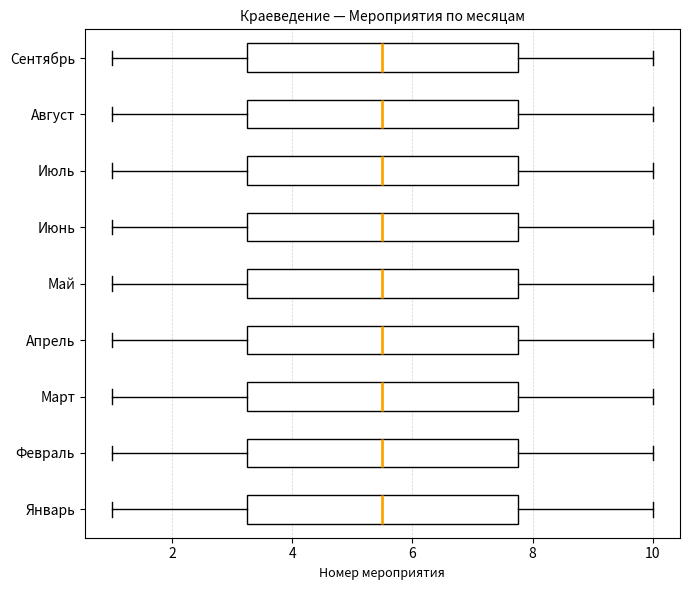

Reading bottom to top, read every box against the x-axis: the position of its median line, the range the box covers, and the ends of its whiskers. The values are not printed on the chart, so give them approximately, as read against the axis.

Январь: median 5.6, box 3.2 to 7.8, whiskers 1.0 to 10.0
Февраль: median 5.6, box 3.2 to 7.8, whiskers 1.0 to 10.0
Март: median 5.6, box 3.2 to 7.8, whiskers 1.0 to 10.0
Апрель: median 5.6, box 3.2 to 7.8, whiskers 1.0 to 10.0
Май: median 5.6, box 3.2 to 7.8, whiskers 1.0 to 10.0
Июнь: median 5.6, box 3.2 to 7.8, whiskers 1.0 to 10.0
Июль: median 5.6, box 3.2 to 7.8, whiskers 1.0 to 10.0
Август: median 5.6, box 3.2 to 7.8, whiskers 1.0 to 10.0
Сентябрь: median 5.6, box 3.2 to 7.8, whiskers 1.0 to 10.0